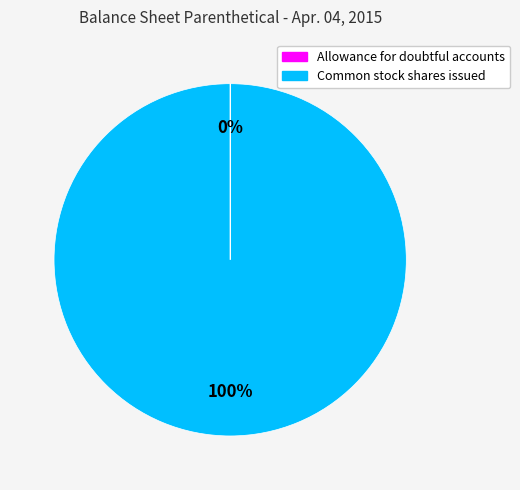

To the nearest percent, what portion does Common stock shares issued represent?

100%